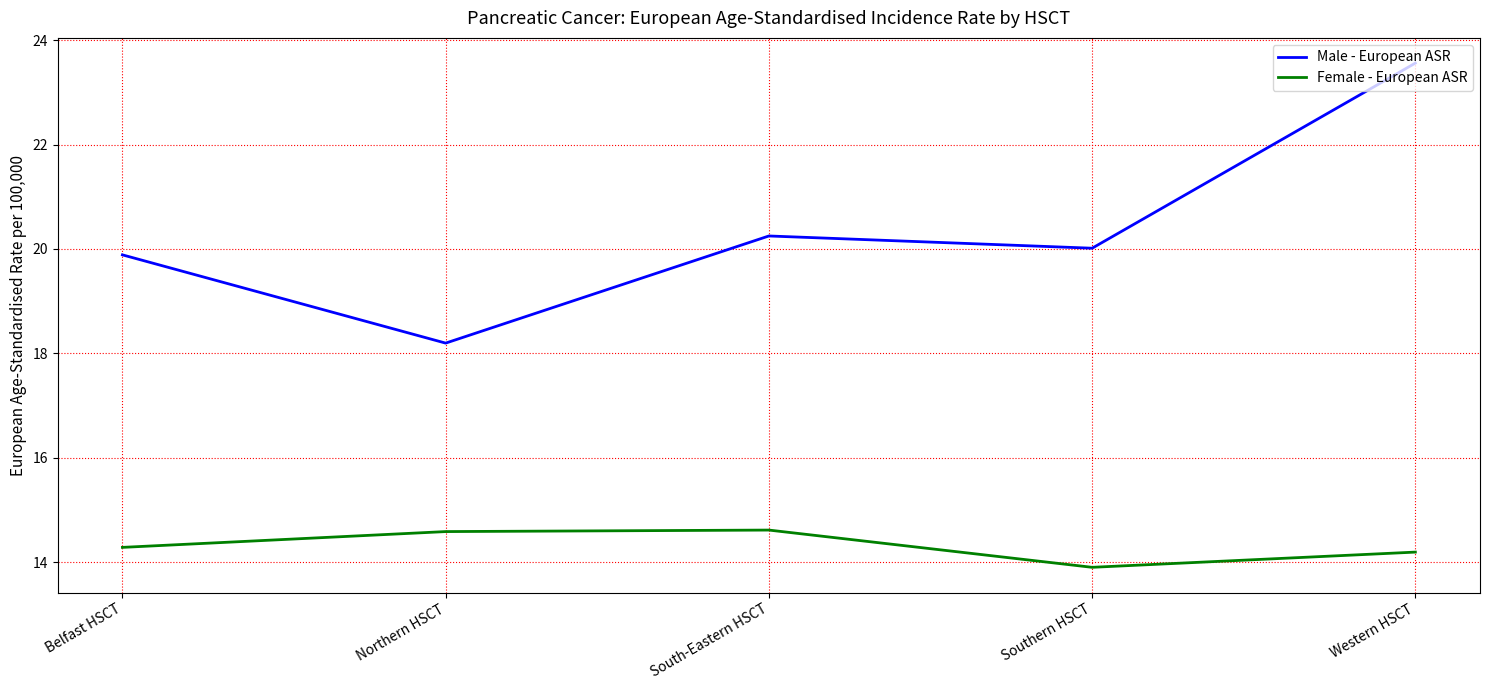

What is the difference between the maximum and minimum values in the Female - European ASR series?

0.7